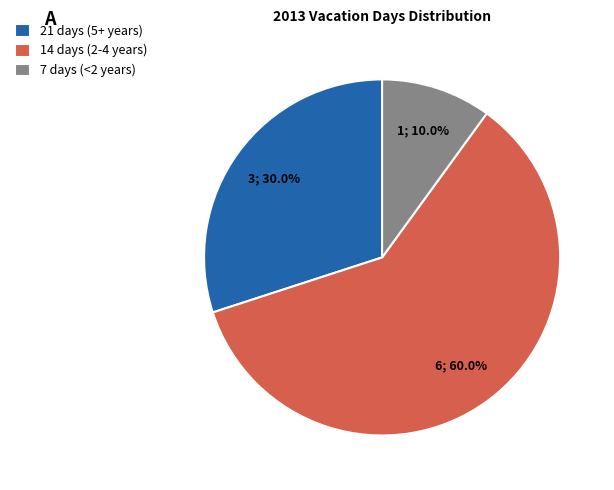

Which slice represents more than half of the pie?

14 days (2-4 years)